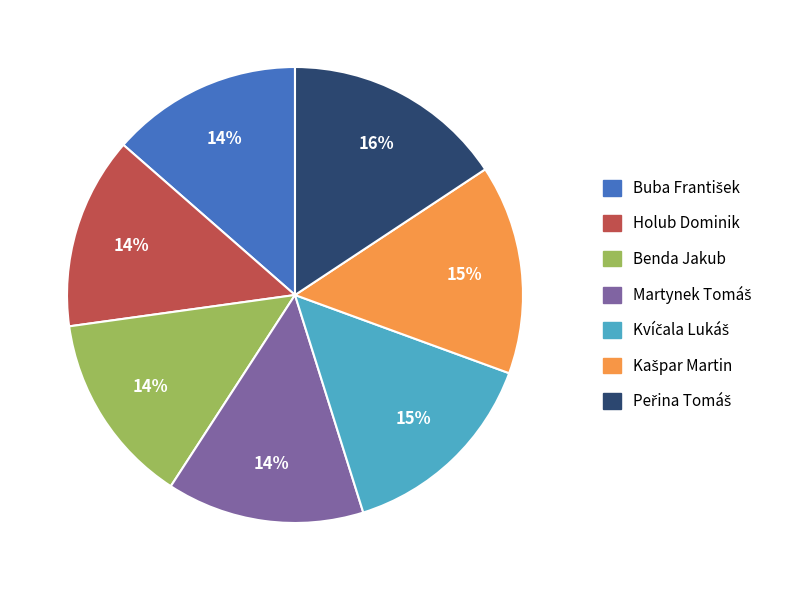

To the nearest percent, what is the difference between the largest and smallest slice percentages?

2%